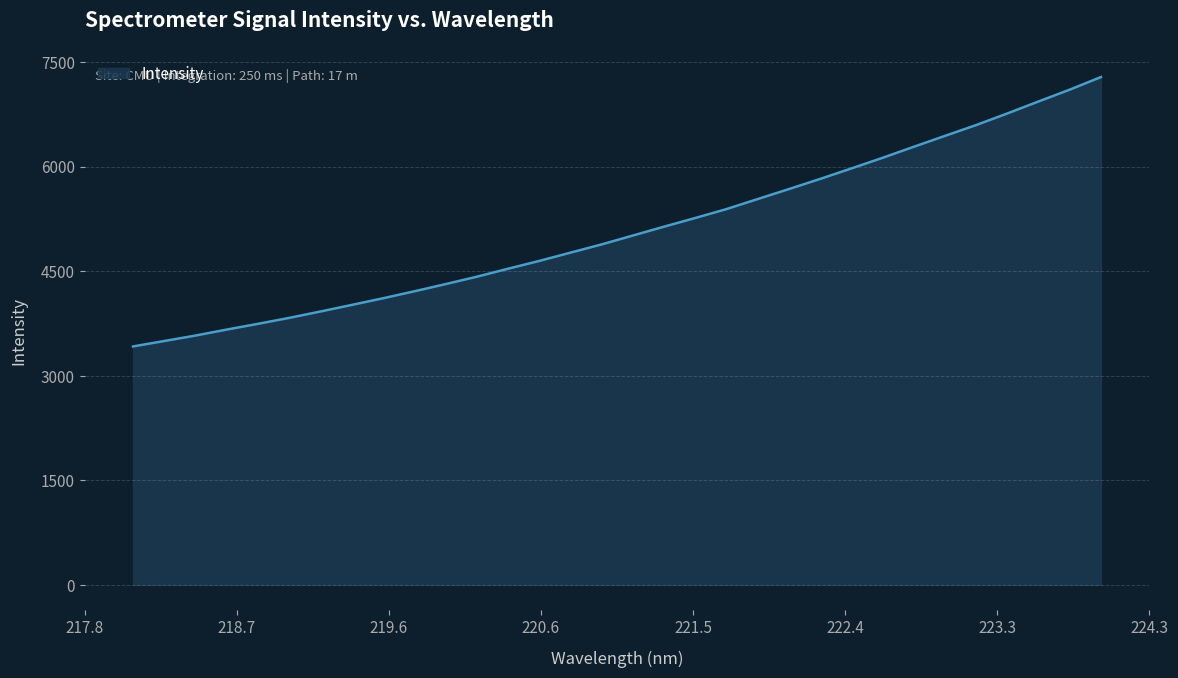

What is the greatest value displayed?

7284.1